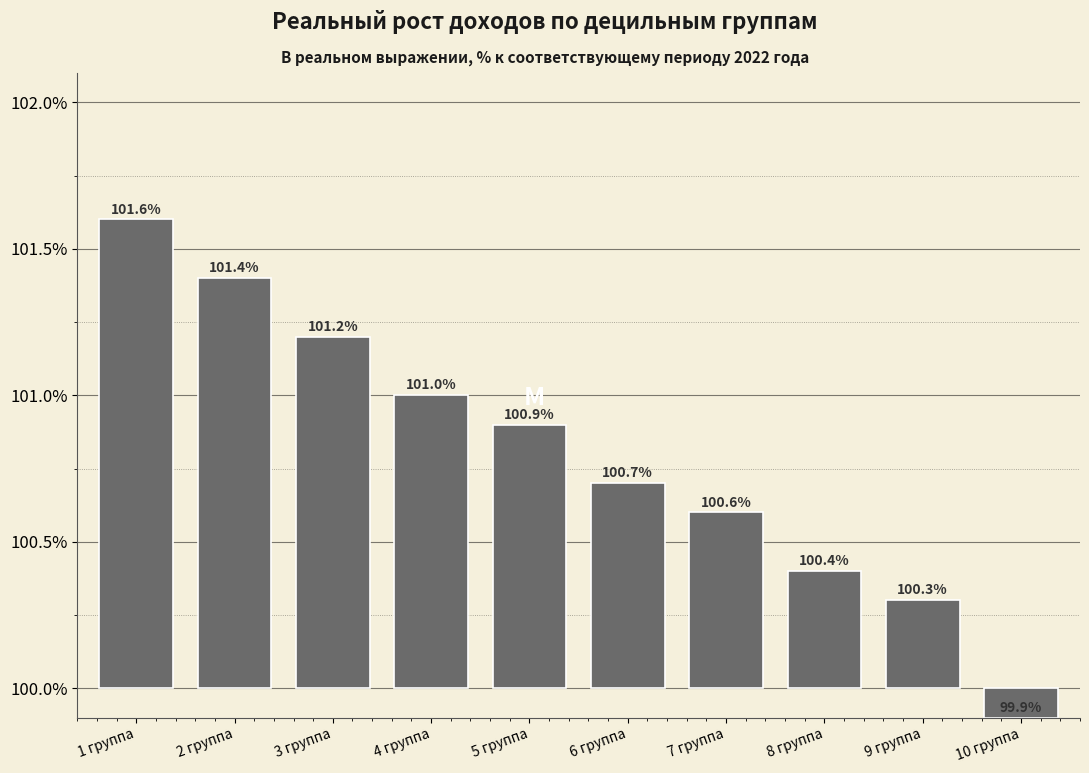

Are the bars horizontal?

No